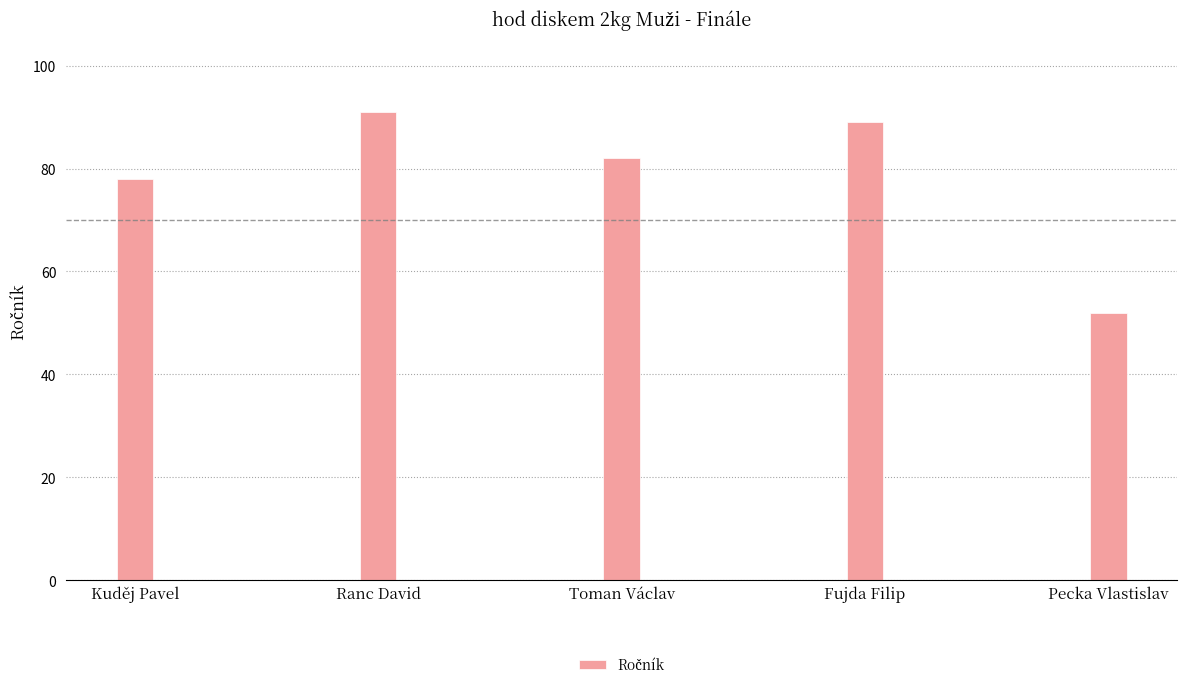

What is the average value?

78